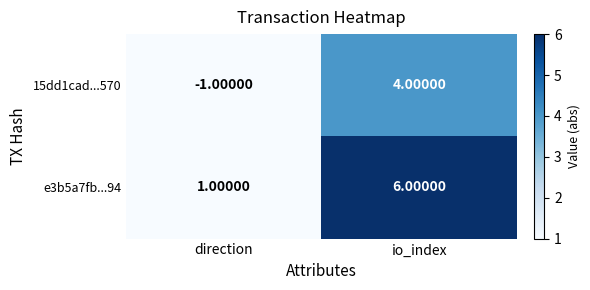

What is the difference between the highest and lowest values at io_index?

2